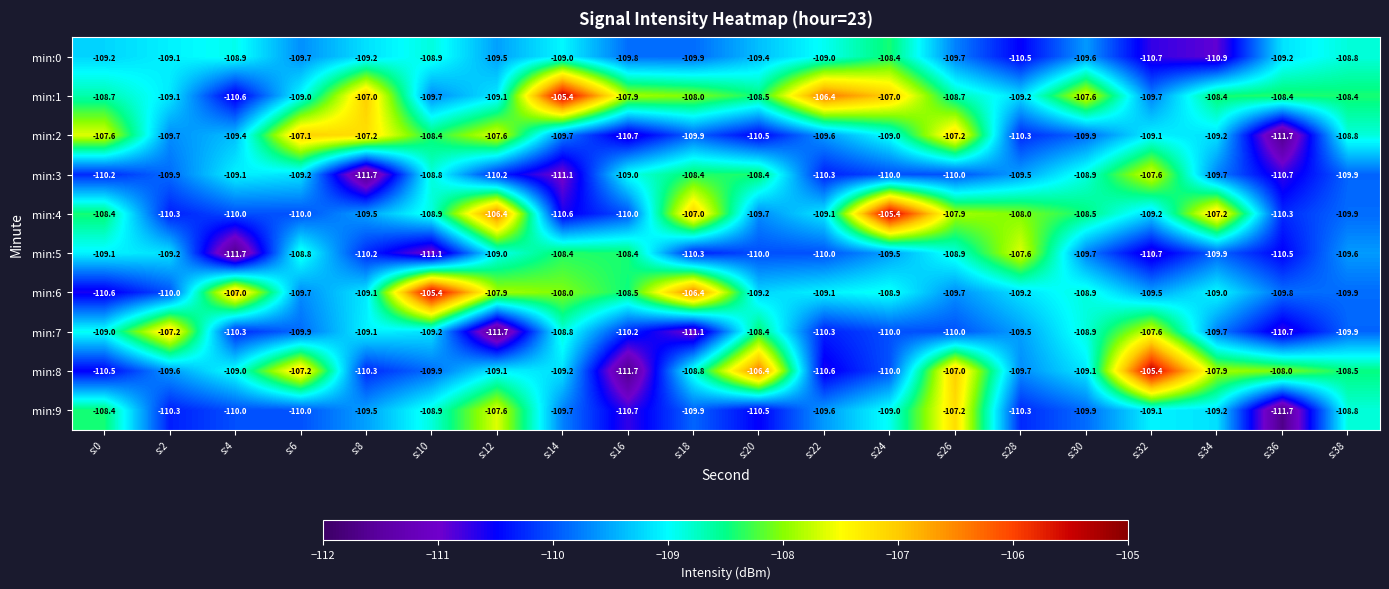

Which series changed the most between s:2 and s:26?

min:9